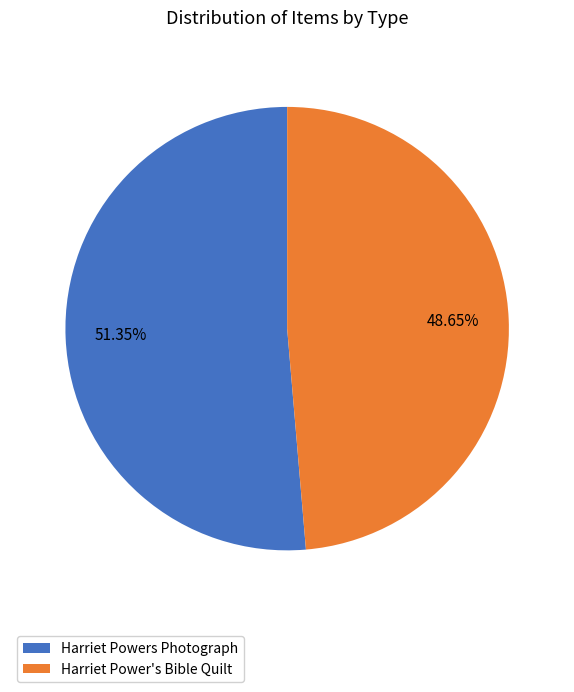

Approximately how many times larger is the value at Harriet Powers Photograph compared to Harriet Power's Bible Quilt?

1.1